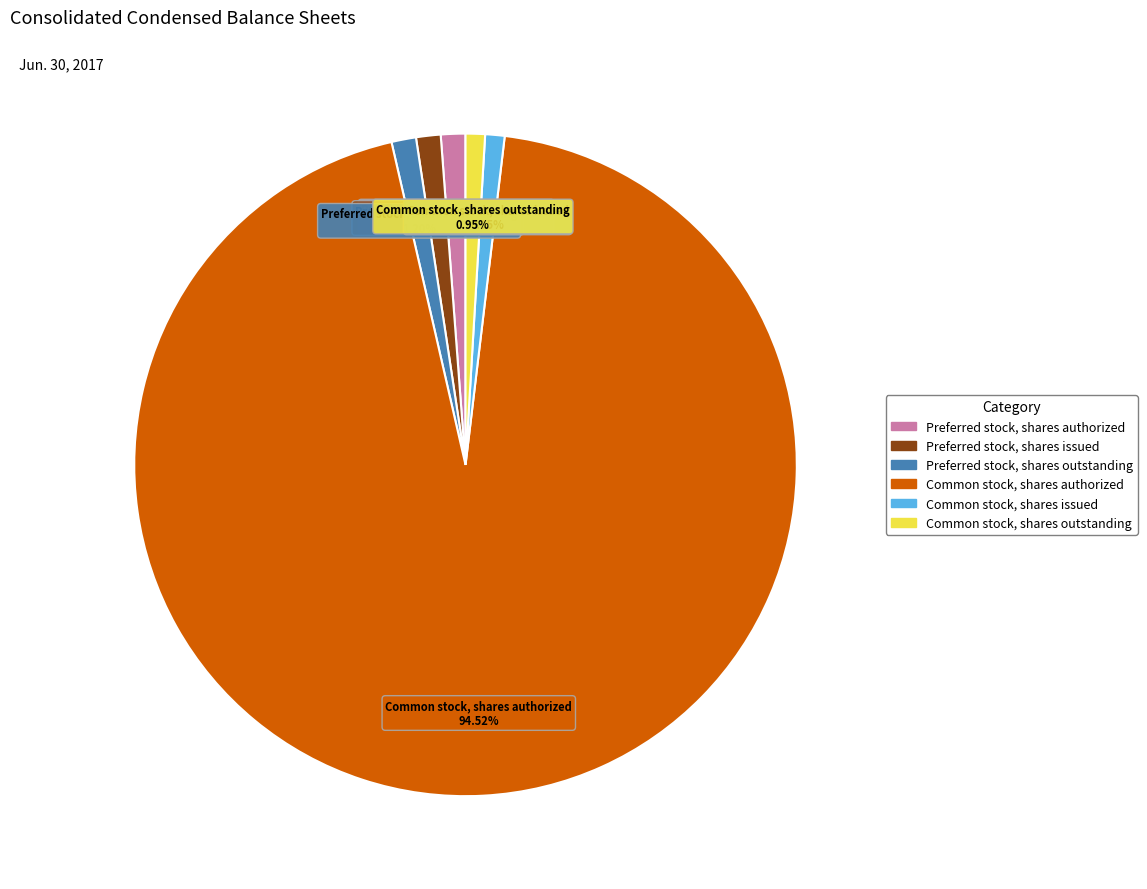

Which has a higher value, Preferred stock, shares issued or Common stock, shares authorized?

Common stock, shares authorized